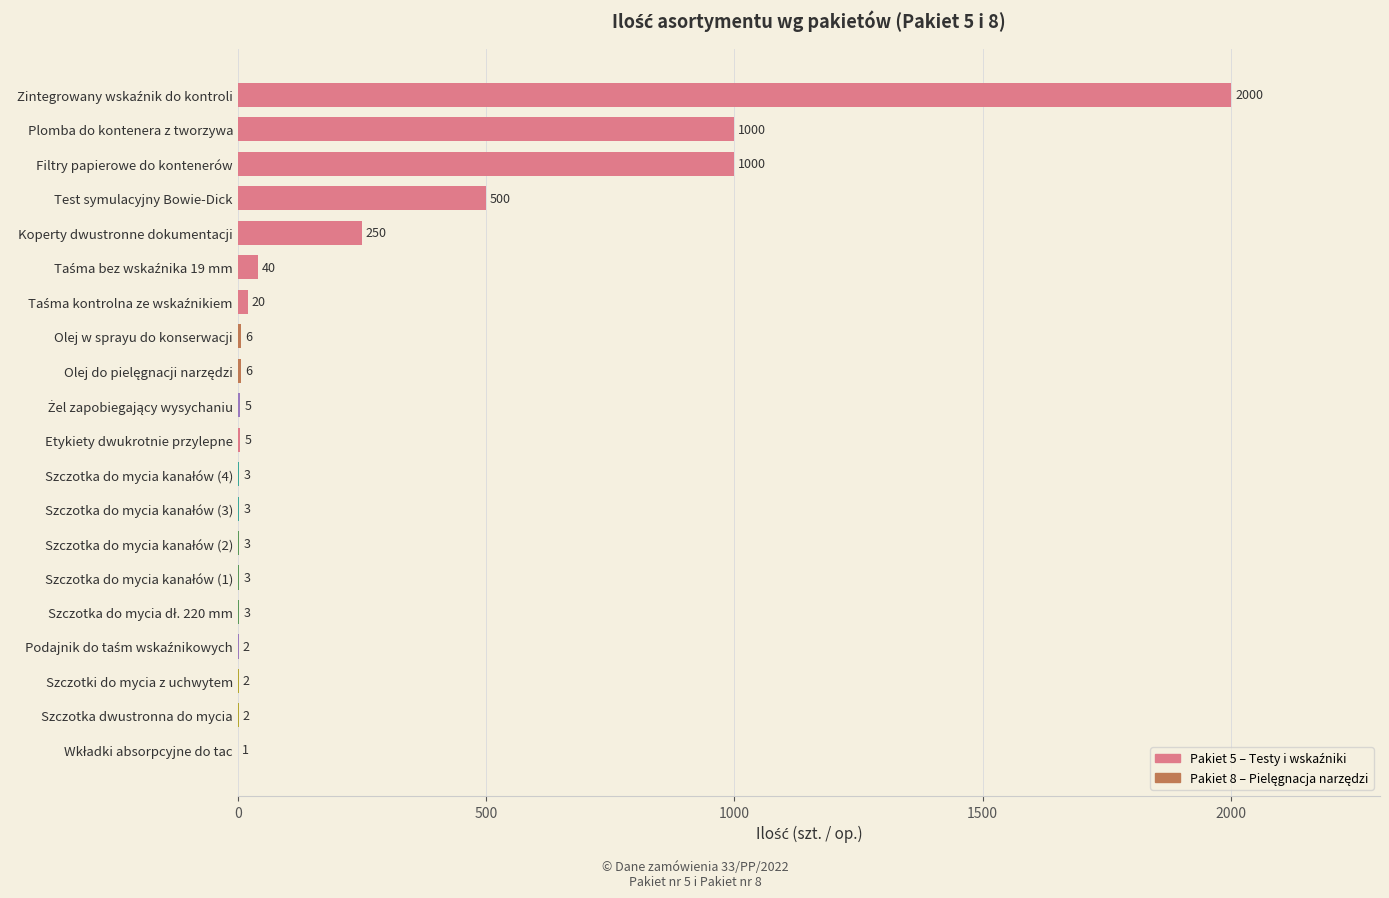

What is the sum of all values?

4854